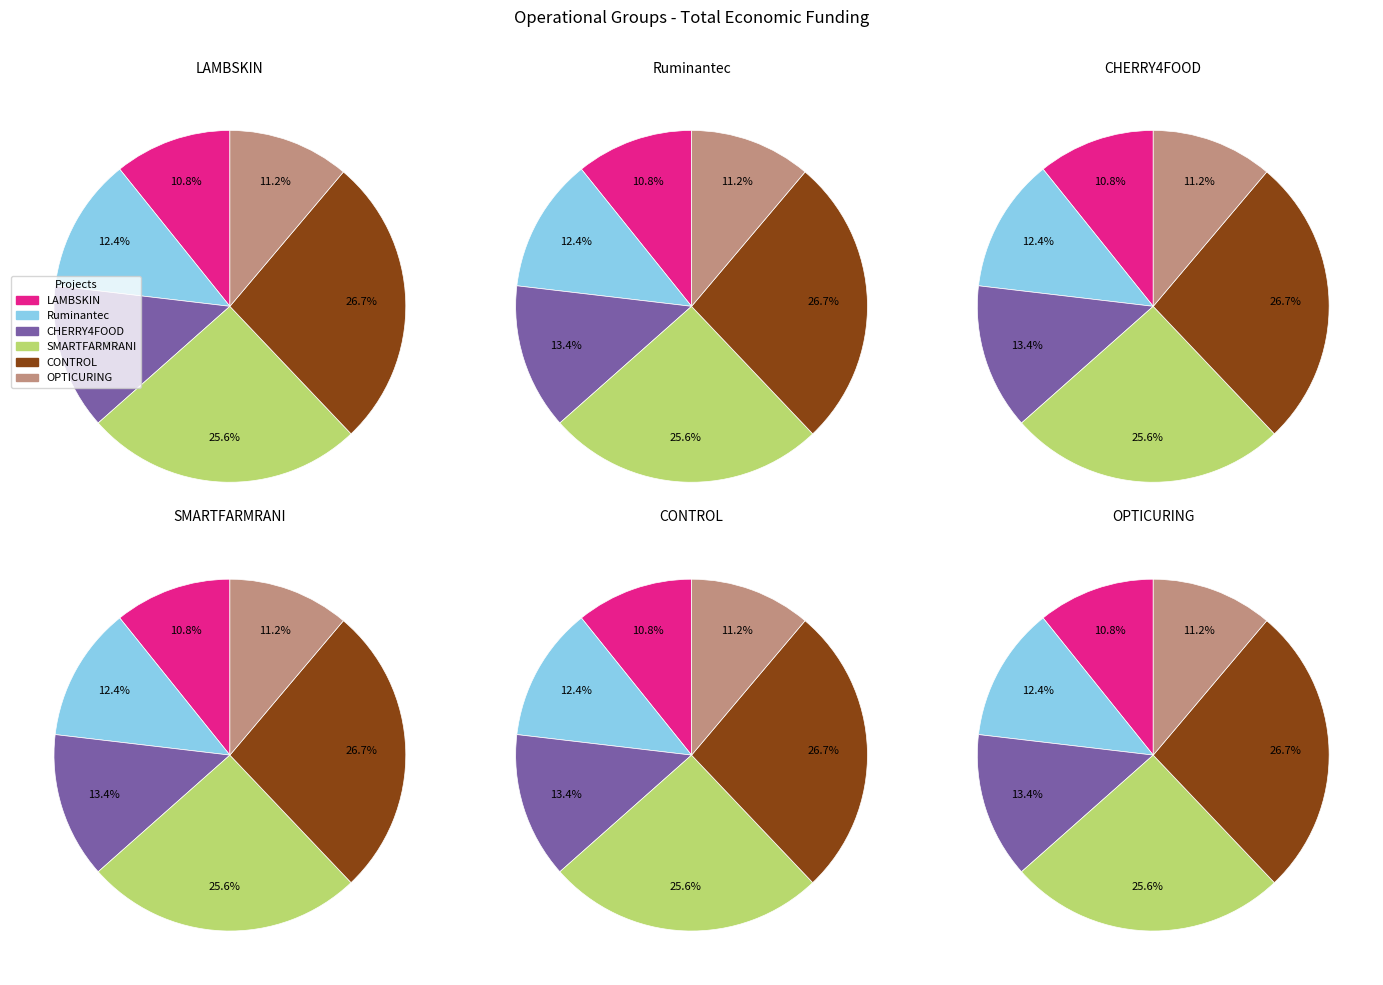

To the nearest percent, what is the average slice percentage?

17%